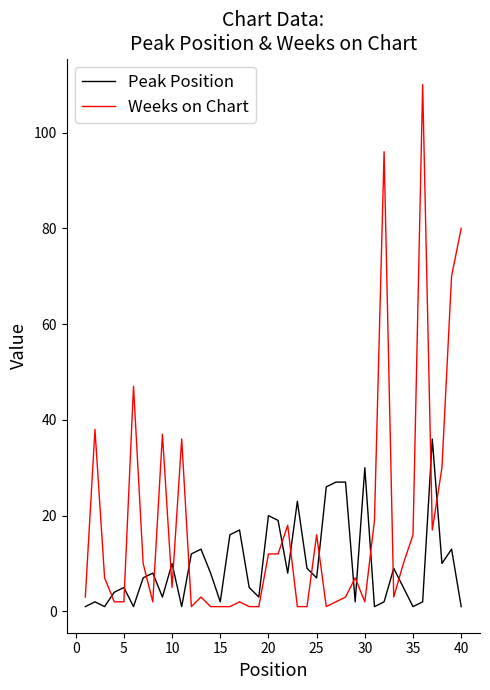

What is the average value of the Weeks on Chart series?

18